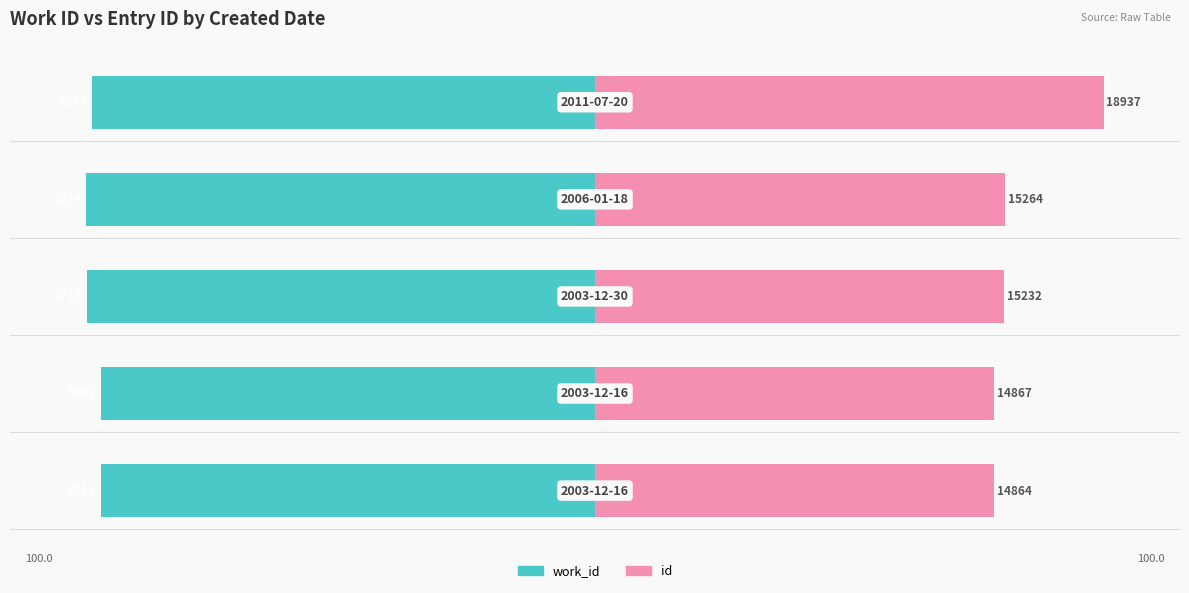

List the series in order of their peak value, lowest first.

work_id, id